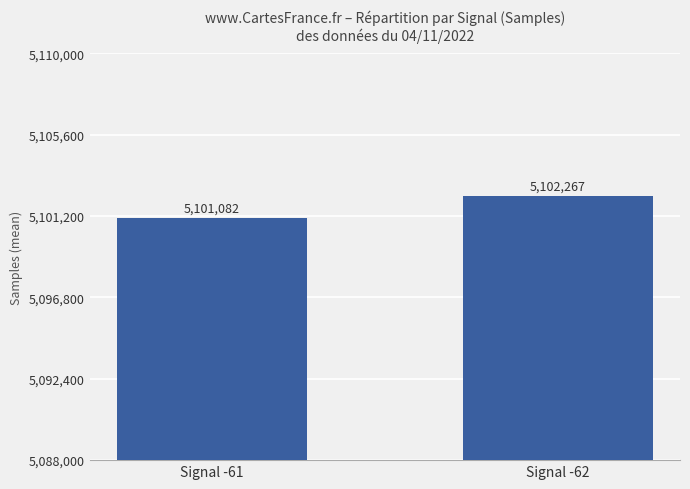

Rank the categories by value from highest to lowest.

Signal -62, Signal -61